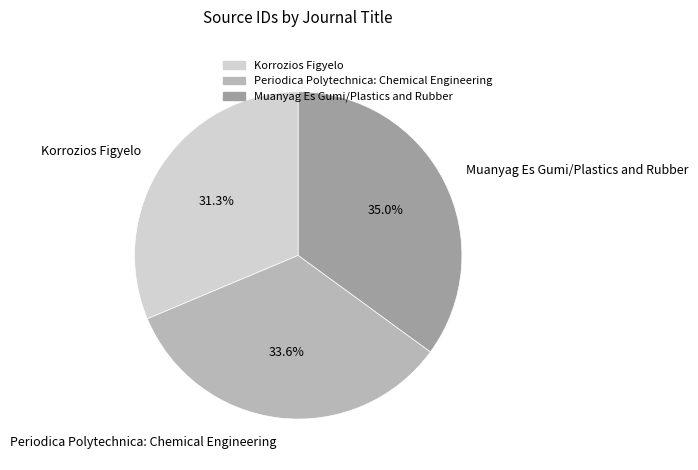

Which category has the smallest portion of the pie?

Korrozios Figyelo